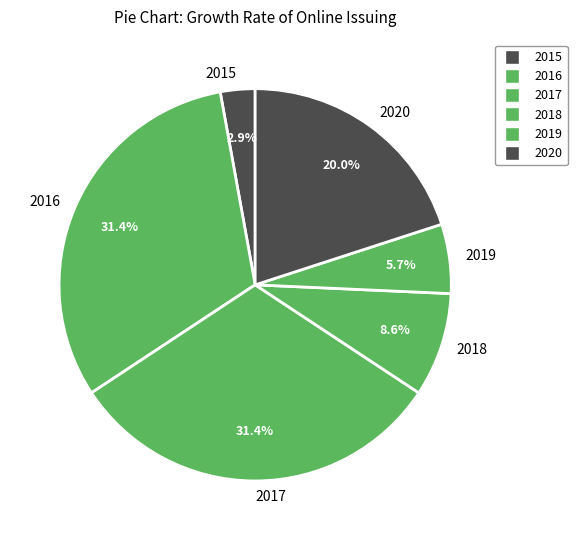

Count the number of slices in the pie.

6